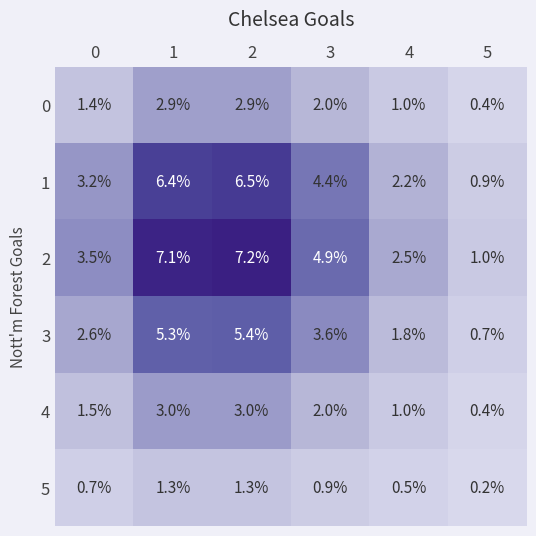

What is the sum of all 0 values?

10.6